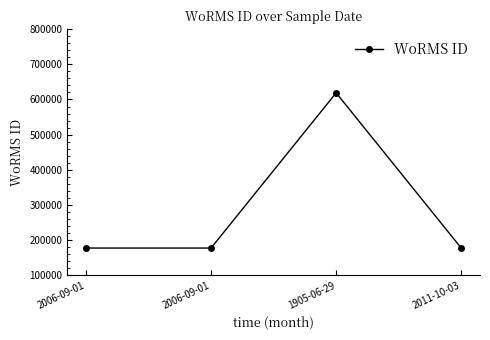

Does the chart have visible grid lines?

No